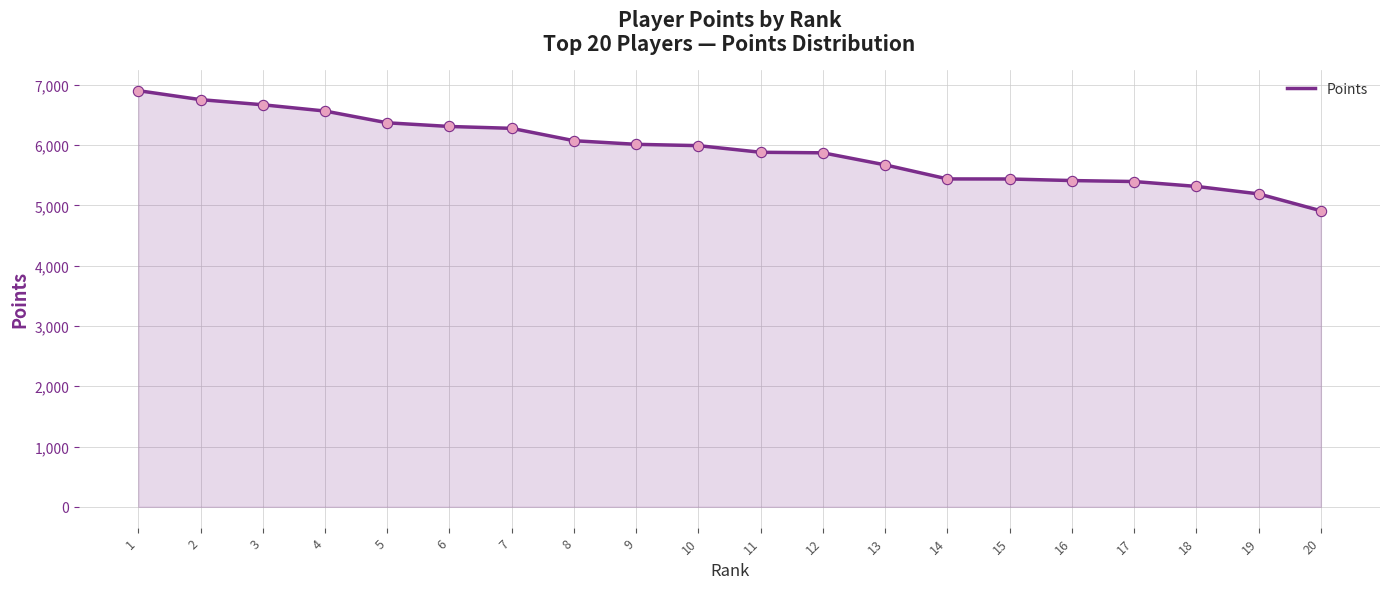

What is the change in value from 11 to 16?

-469